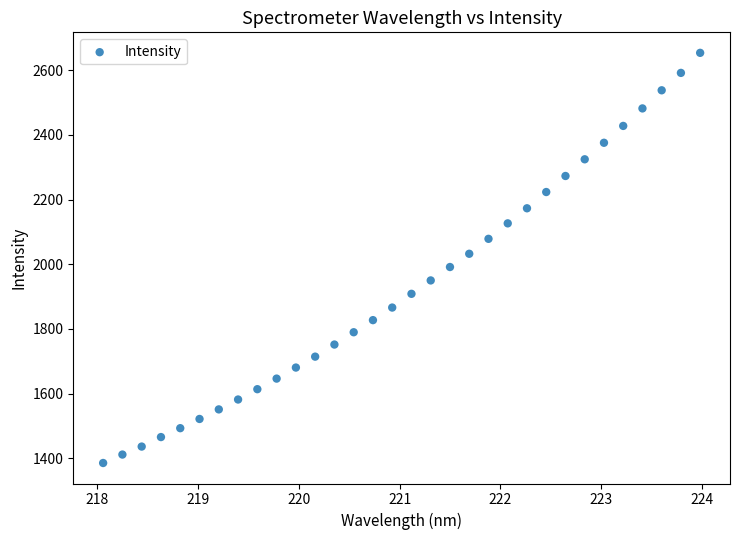

What is the range of Y values (max minus min)?

1268.1